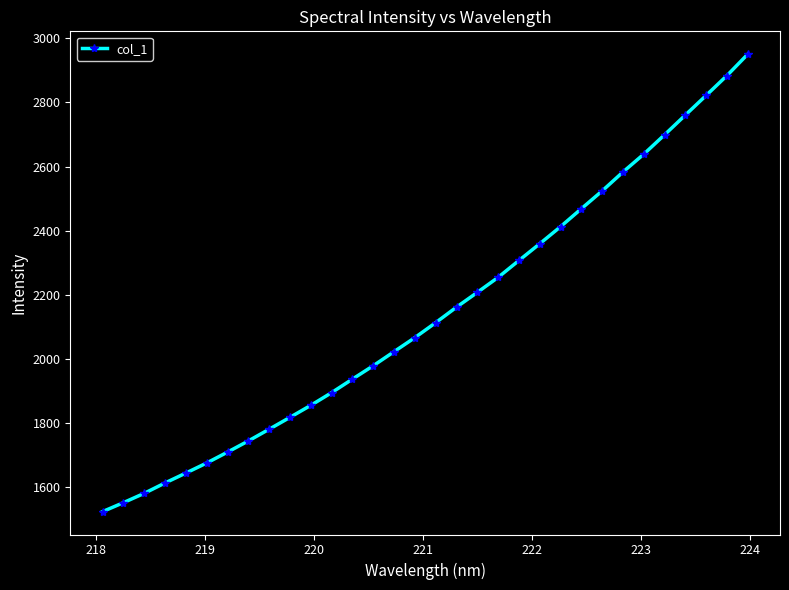

What is the difference between the maximum and minimum values?

1426.4